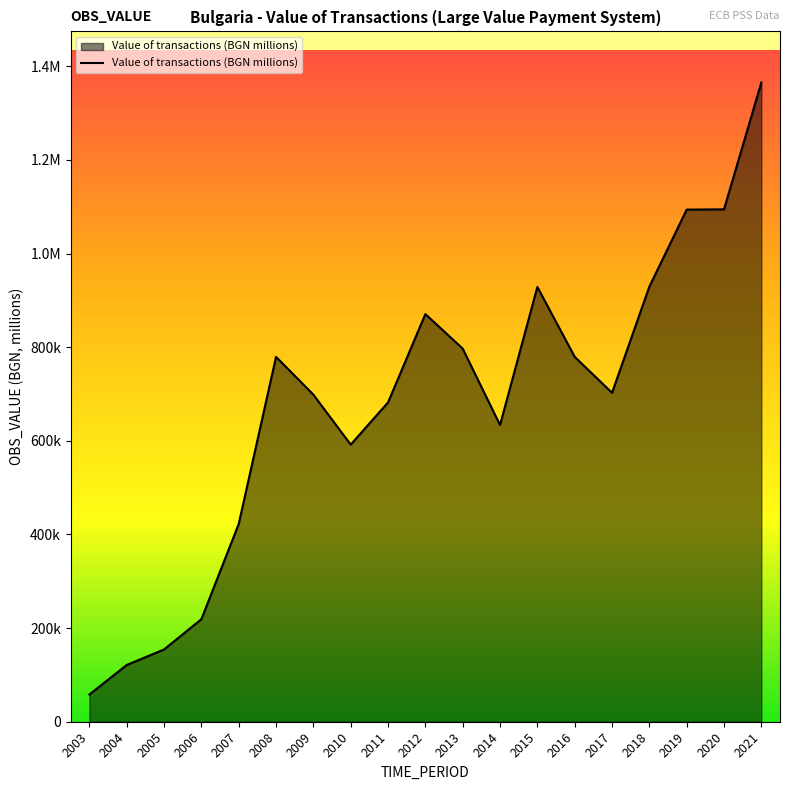

Does the chart have visible grid lines?

No